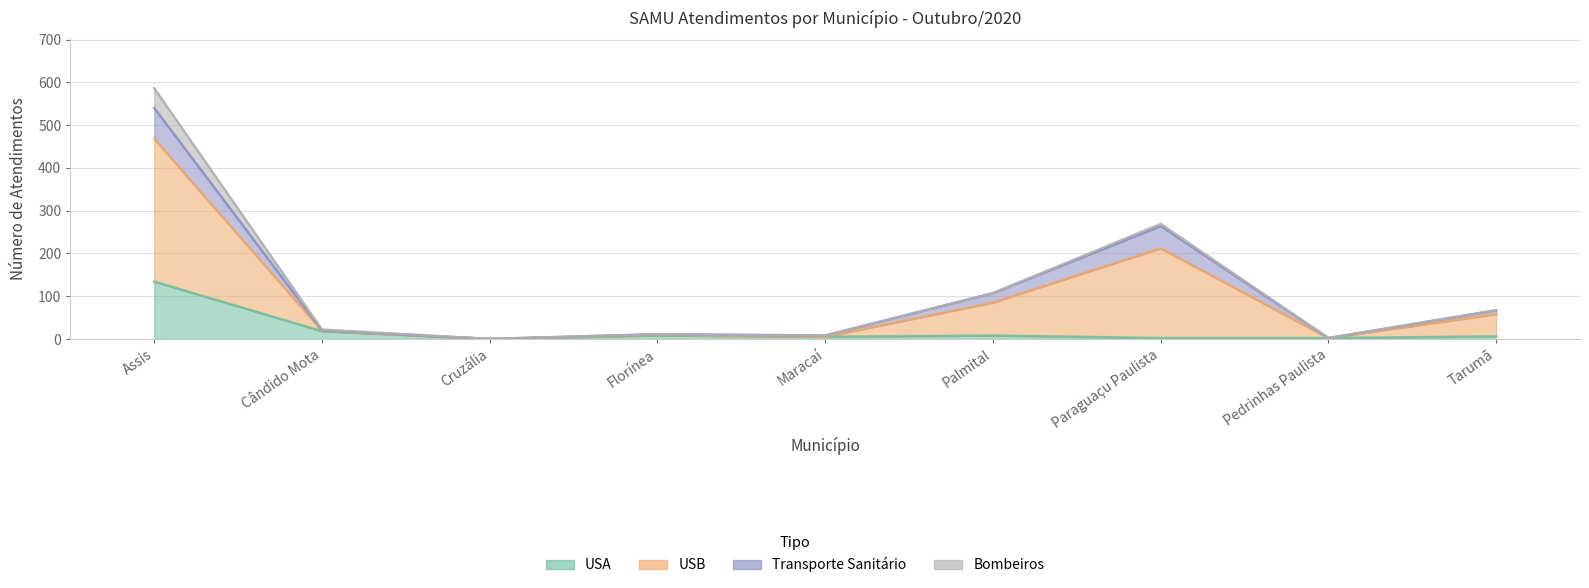

Is the value of USA at Palmital greater than the value of USB at Cândido Mota?

No